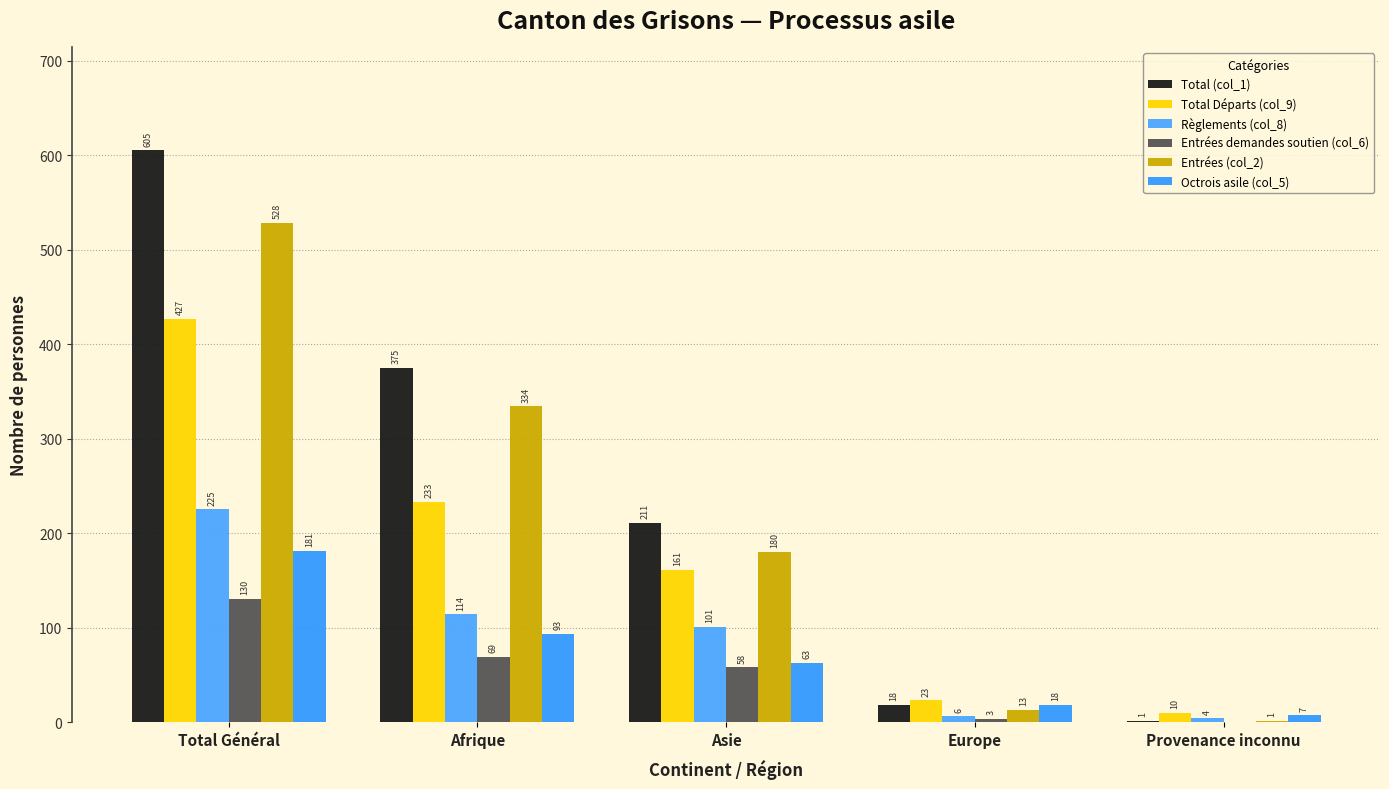

Reading left to right, list all the values displayed in this chart.

Total (col_1): 605	375	211	18	1
Total Départs (col_9): 427	233	161	23	10
Règlements (col_8): 225	114	101	6	4
Entrées demandes soutien (col_6): 130	69	58	3	0
Entrées (col_2): 528	334	180	13	1
Octrois asile (col_5): 181	93	63	18	7